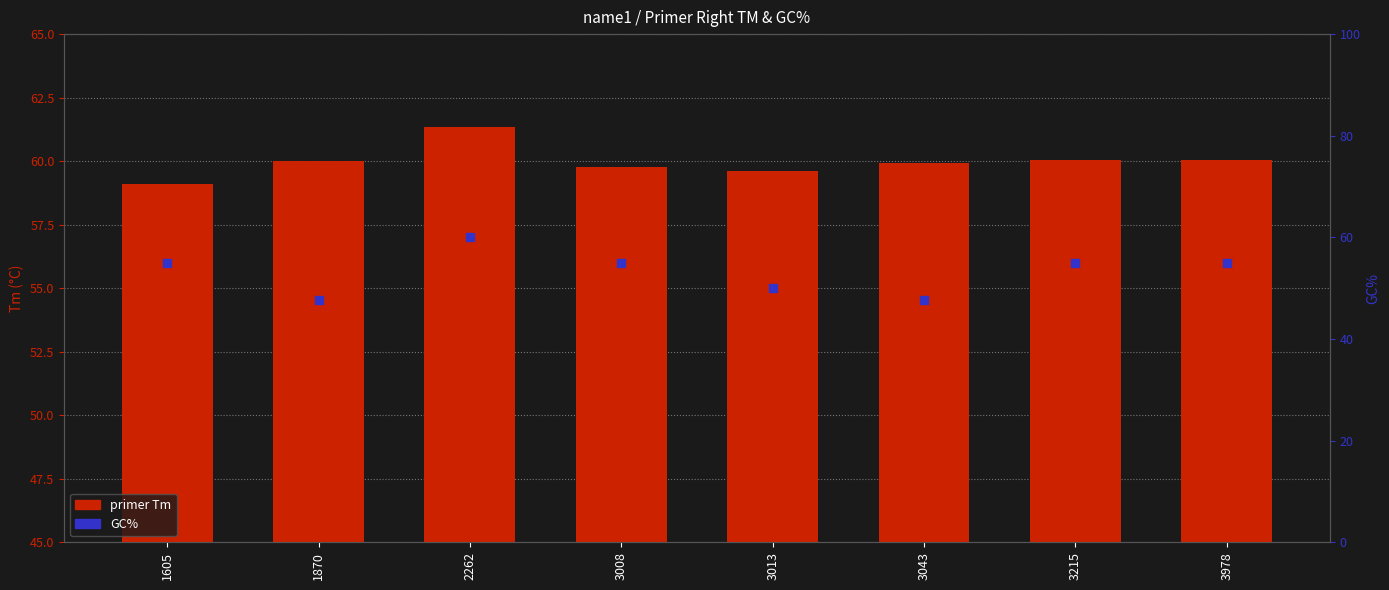

Is the value of GC% at 2262 greater than the value of primer Tm at 1605?

Yes